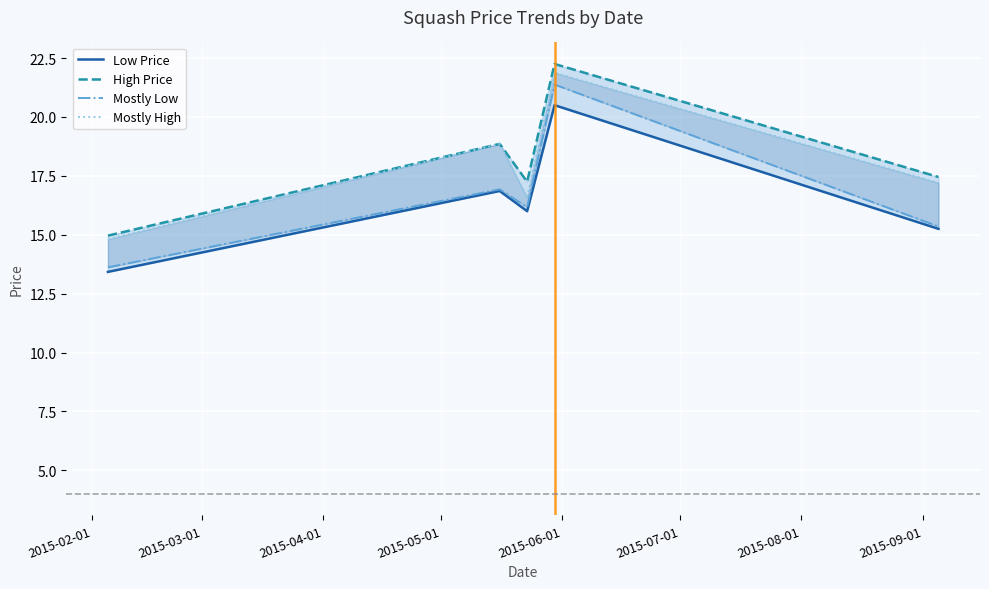

Does the chart display data point markers on the line(s)?

No